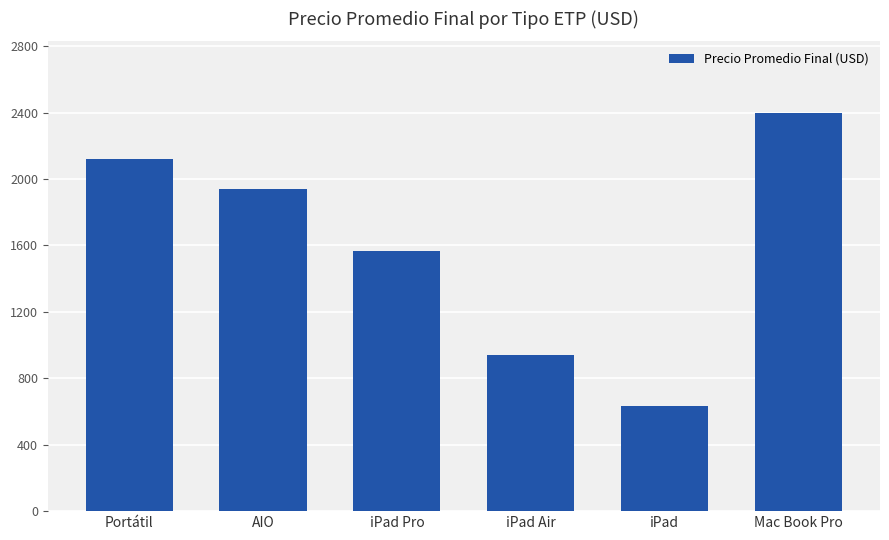

Rank the categories by value from lowest to highest.

iPad, iPad Air, iPad Pro, AIO, Portátil, Mac Book Pro